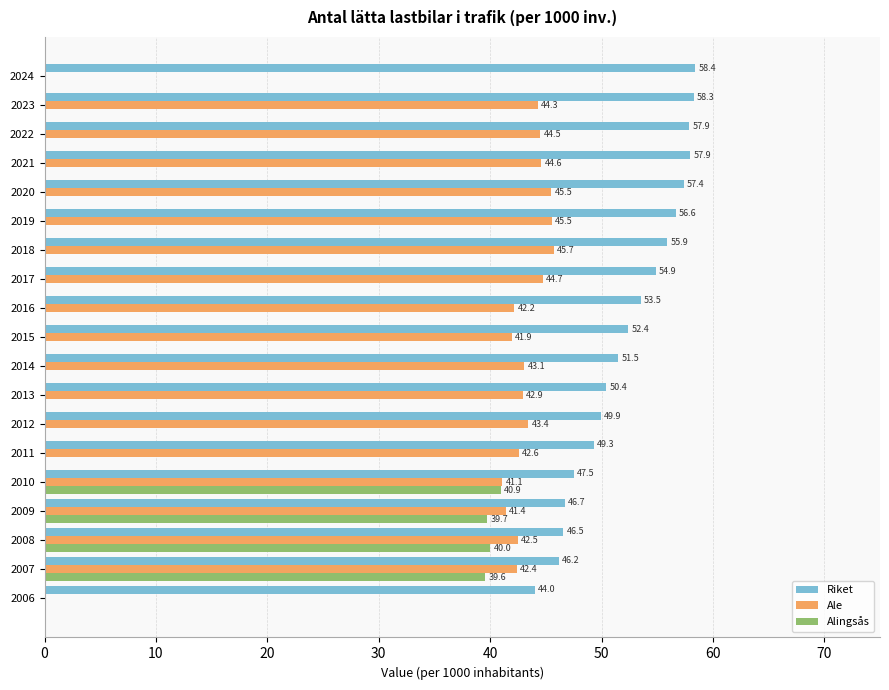

Which series has the largest total across all categories?

Riket